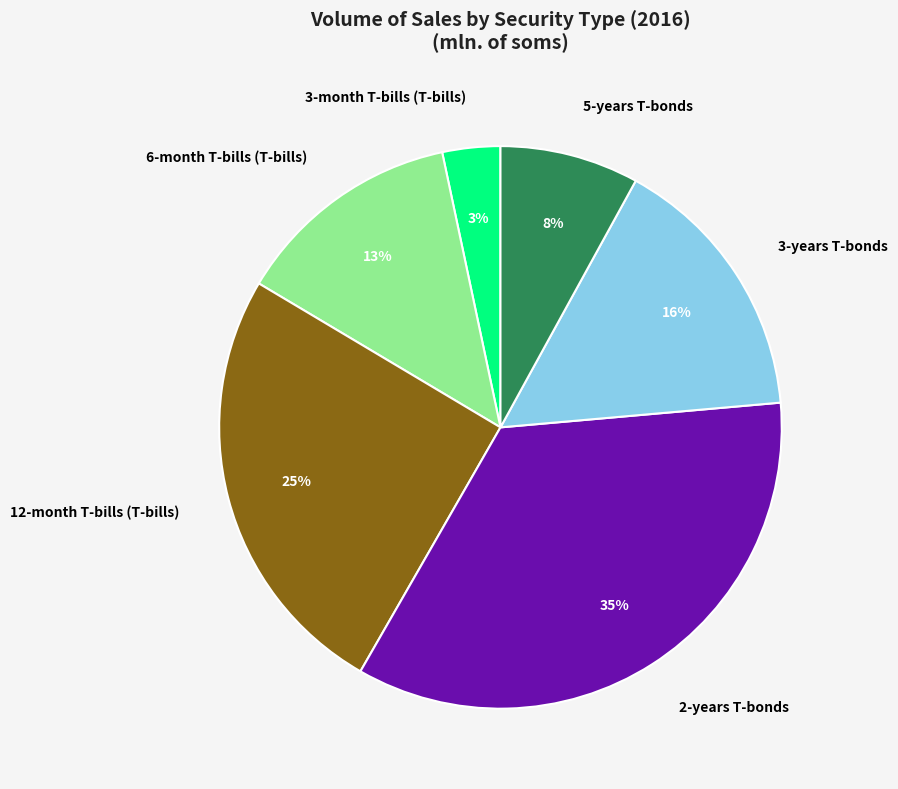

Combined, do 6-month T-bills (T-bills) and 5-years T-bonds account for over 50%?

No